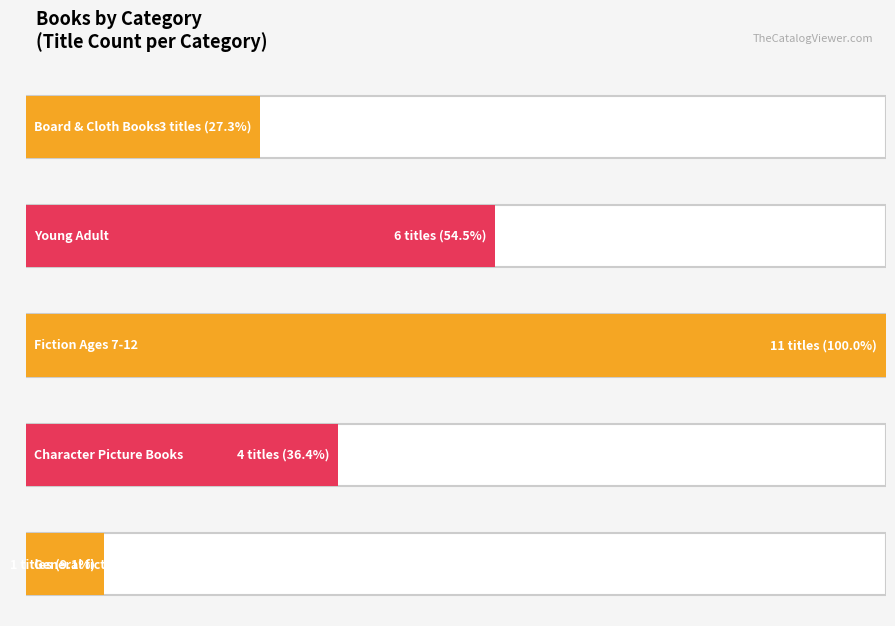

Where is the data nearest to the value 3?

Board & Cloth Books